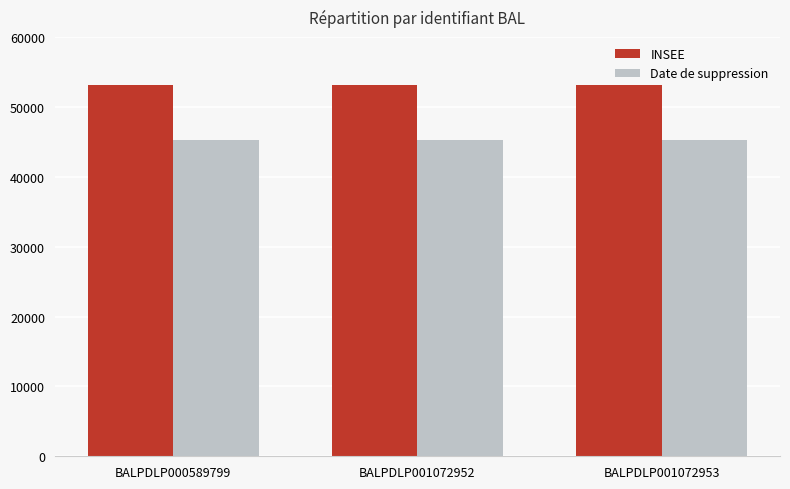

How many distinct data groups are displayed?

2